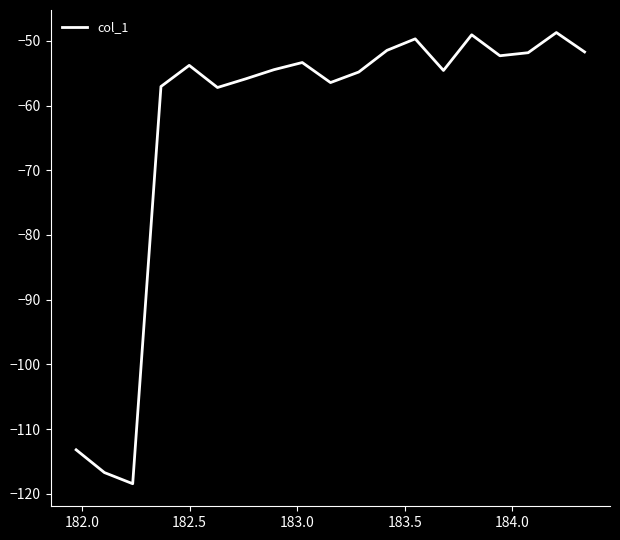

What is the difference between the maximum and minimum values?

69.7